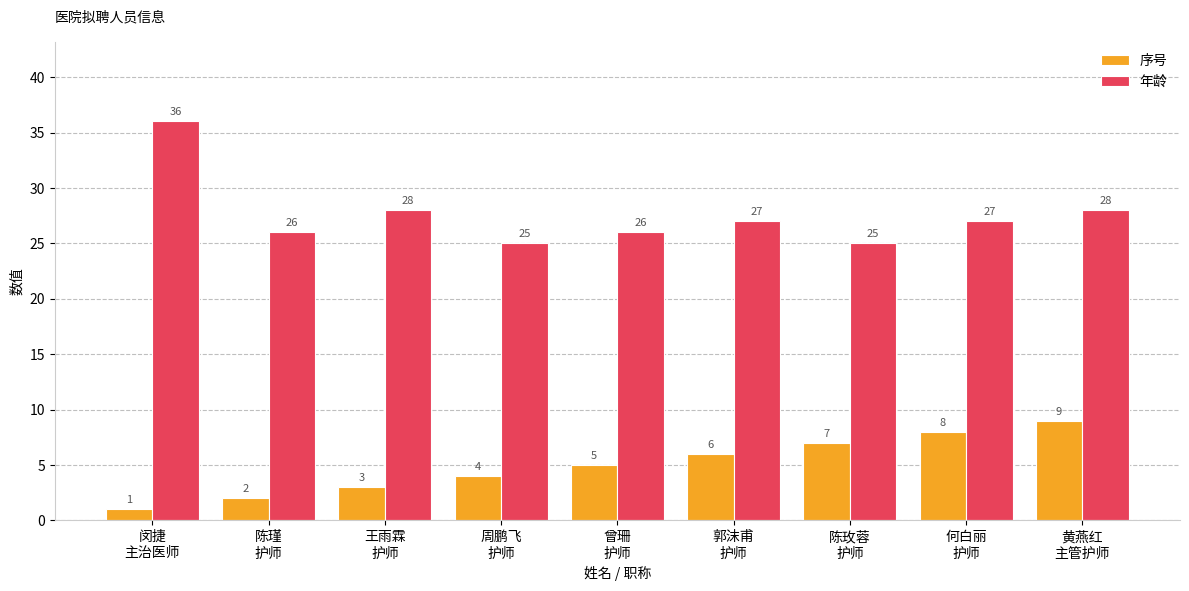

What is the difference between the maximum and second lowest values in the 年龄 series?

11